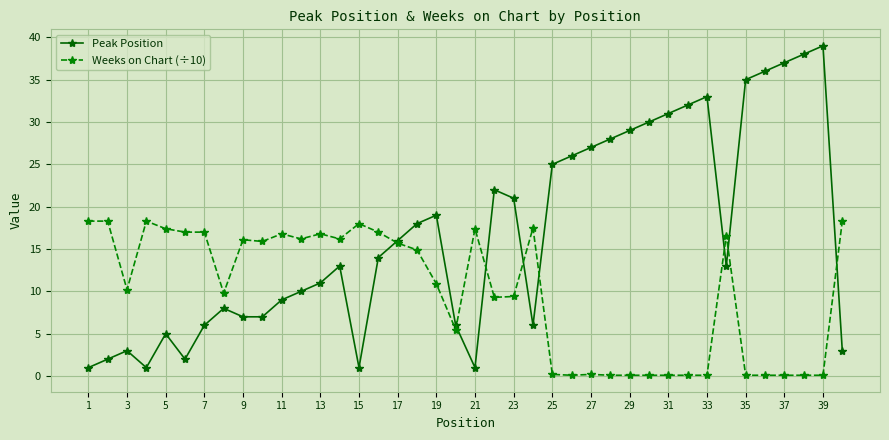

Which series has the largest total across all categories?

Peak Position